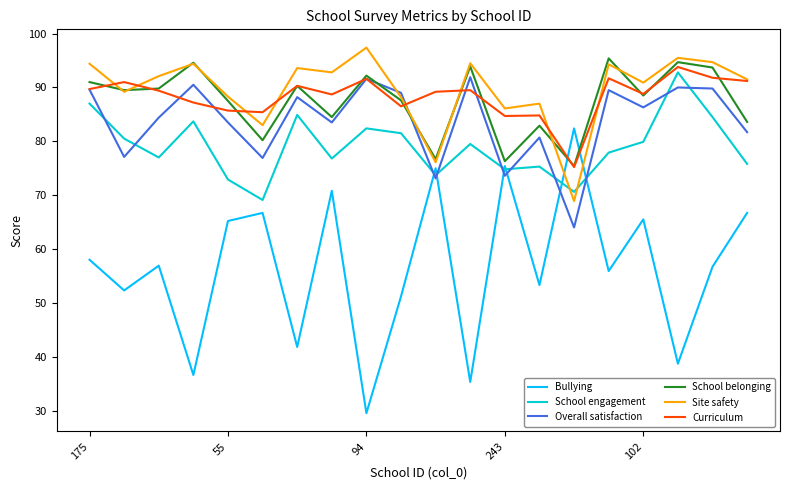

True or false: School engagement and School belonging intersect in this chart.

False